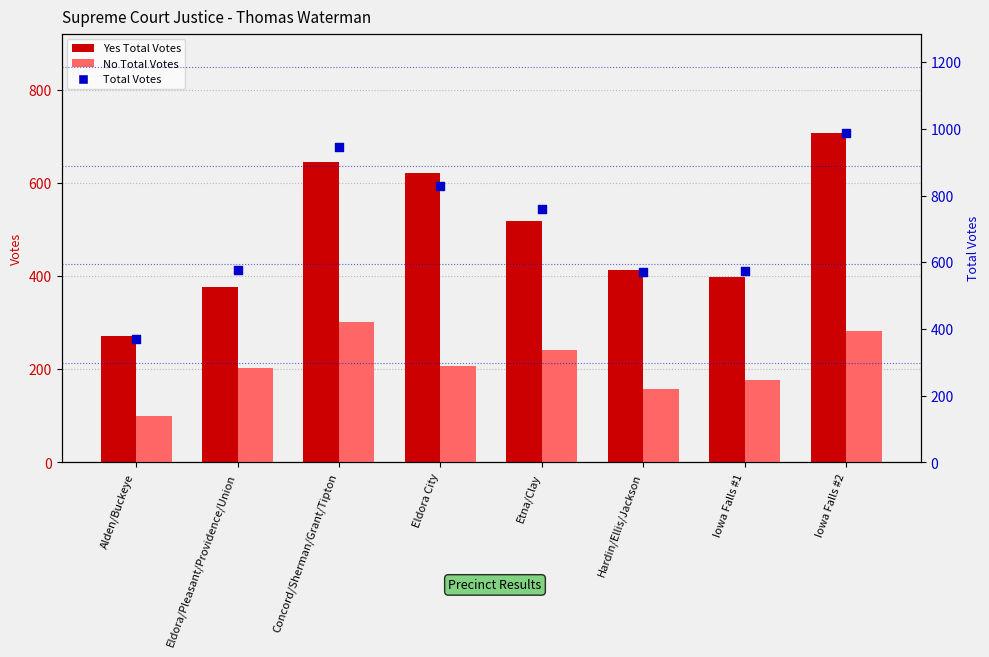

Is the value of Yes Total Votes at Eldora City greater than the value of No Total Votes at Iowa Falls #1?

Yes